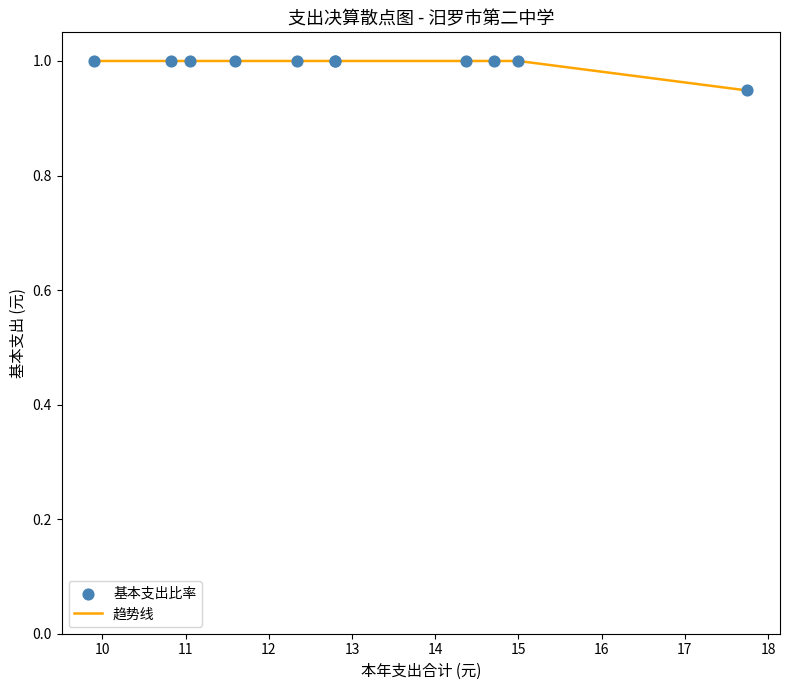

What is the maximum value shown in the chart?

1.0